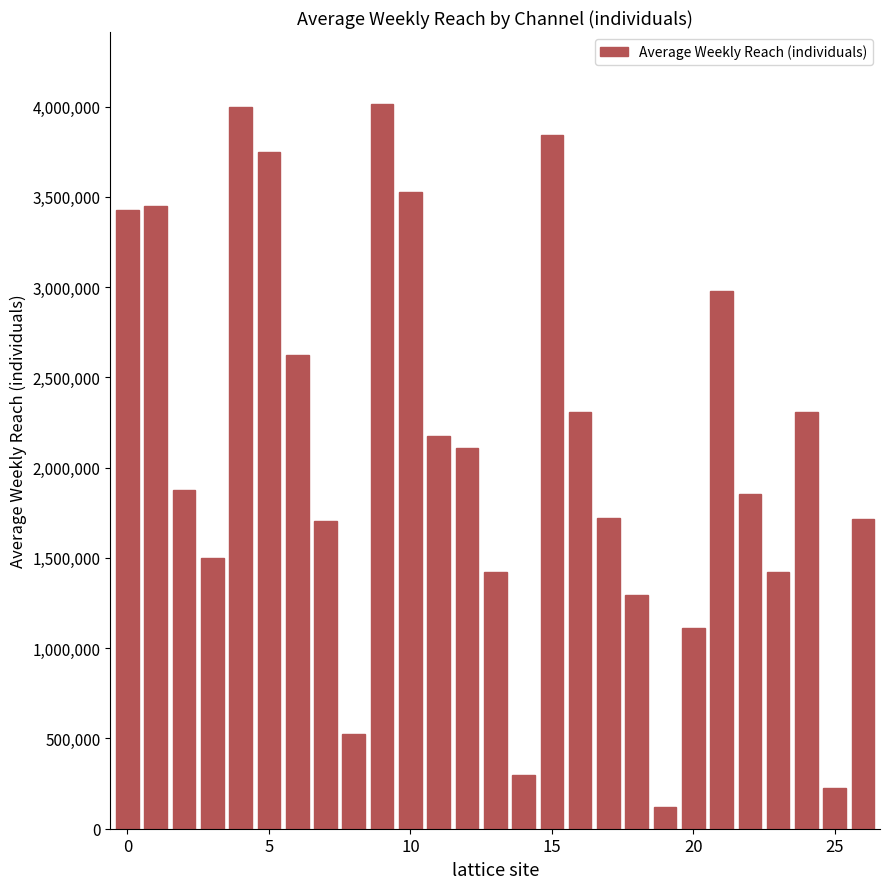

What is the greatest value displayed?

4012000